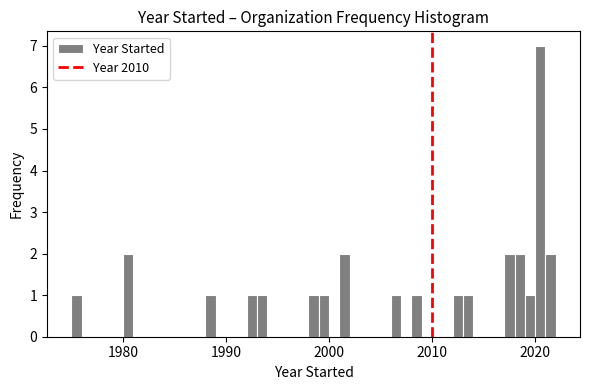

Read against the x-axis, roughly where is the centre of the tallest bar?

2021